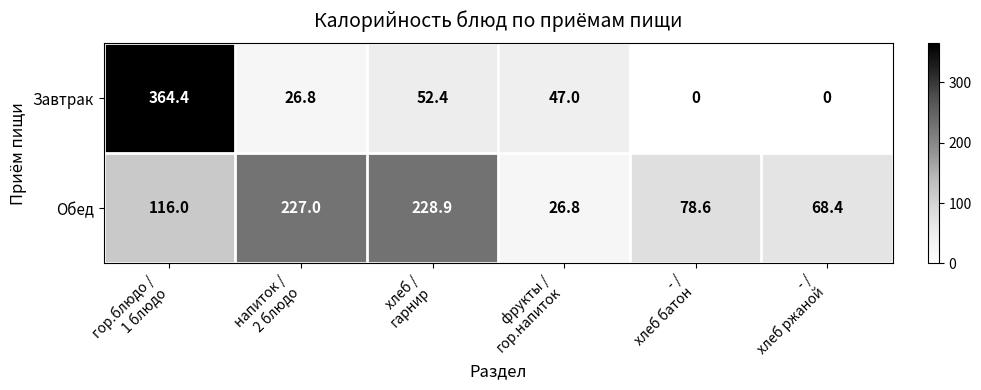

Rank the series by their maximum value, from lowest to highest.

Обед, Завтрак